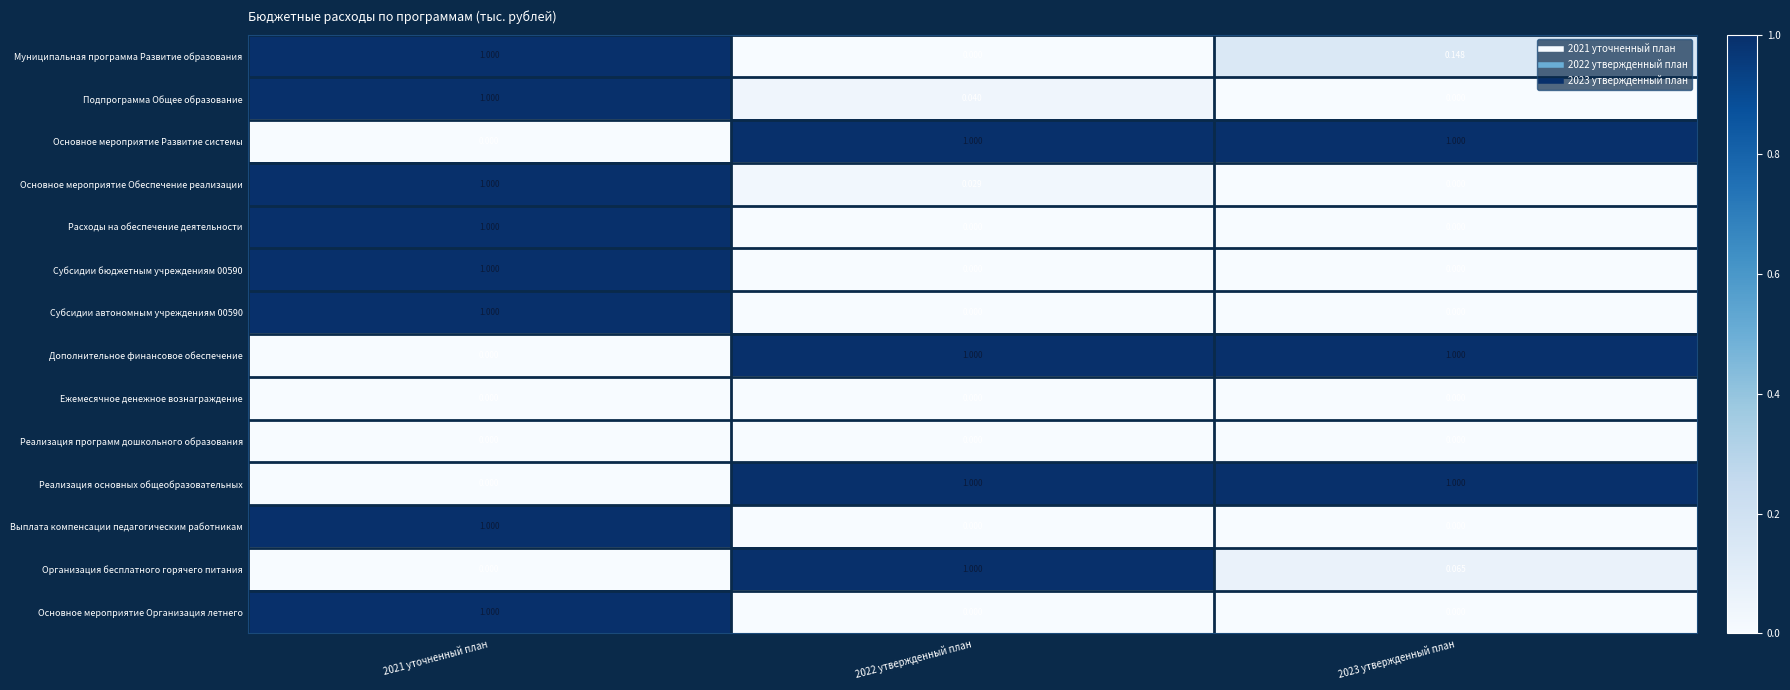

Is the value of Реализация основных общеобразовательных at 2023 утвержденный план greater than the value of Расходы на обеспечение деятельности at 2023 утвержденный план?

Yes